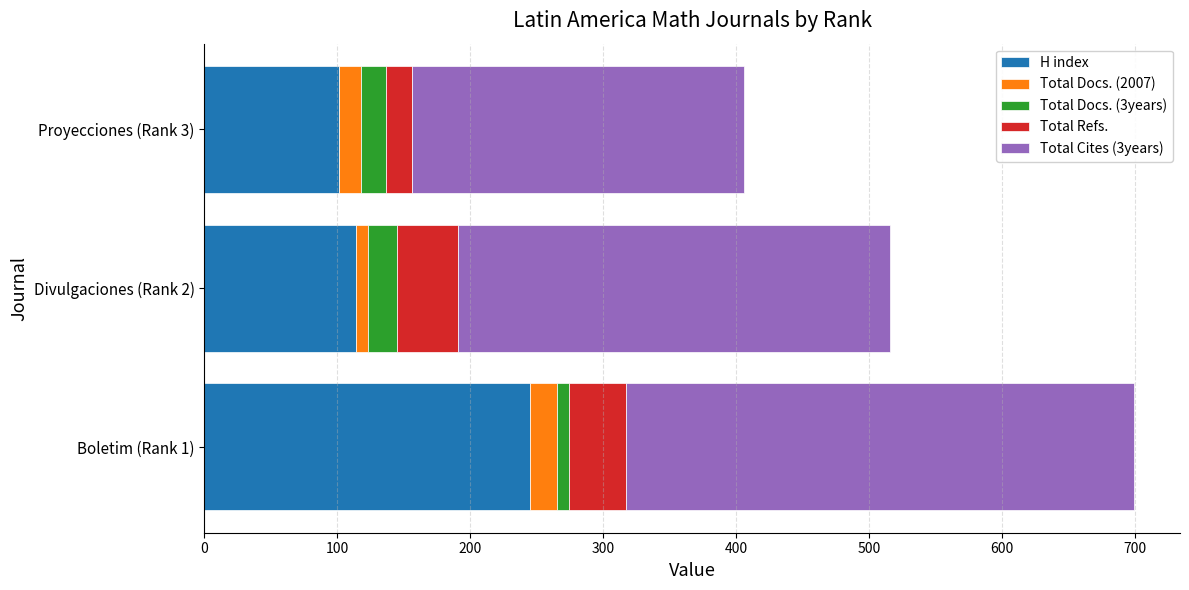

At which category is the sum across all series the highest?

Boletim (Rank 1)